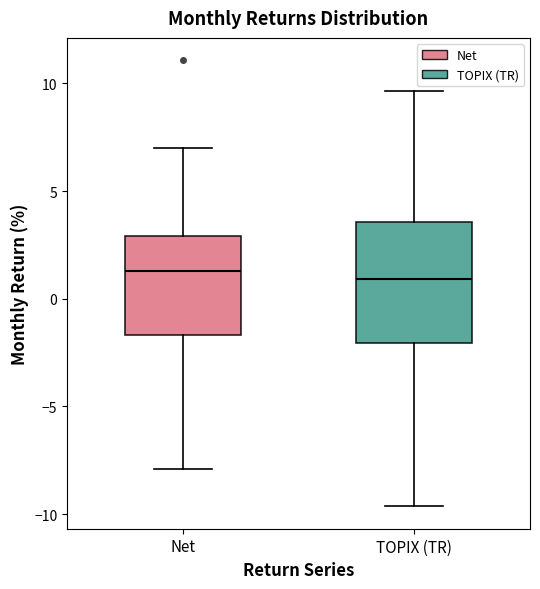

Reading left to right, read every box against the y-axis: the position of its median line, the range the box covers, and the ends of its whiskers. The values are not printed on the chart, so give them approximately, as read against the axis.

Net: median 1.5, box -1.5 to 3.0, whiskers -8.0 to 7.0
TOPIX (TR): median 1.0, box -2.0 to 3.5, whiskers -9.5 to 9.5